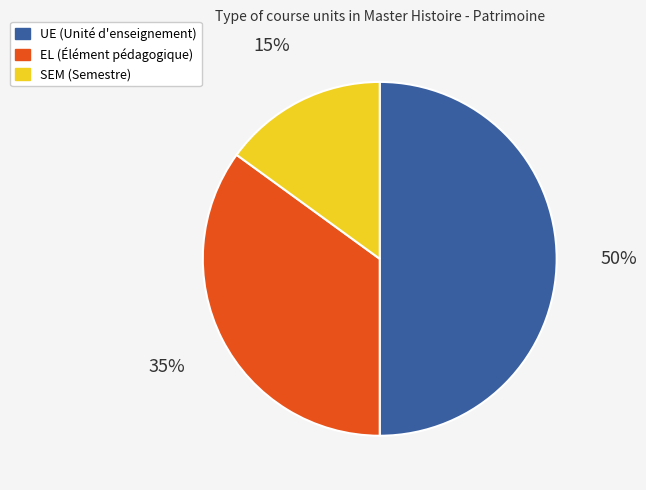

Rank the categories by value from highest to lowest.

UE, EL, SEM